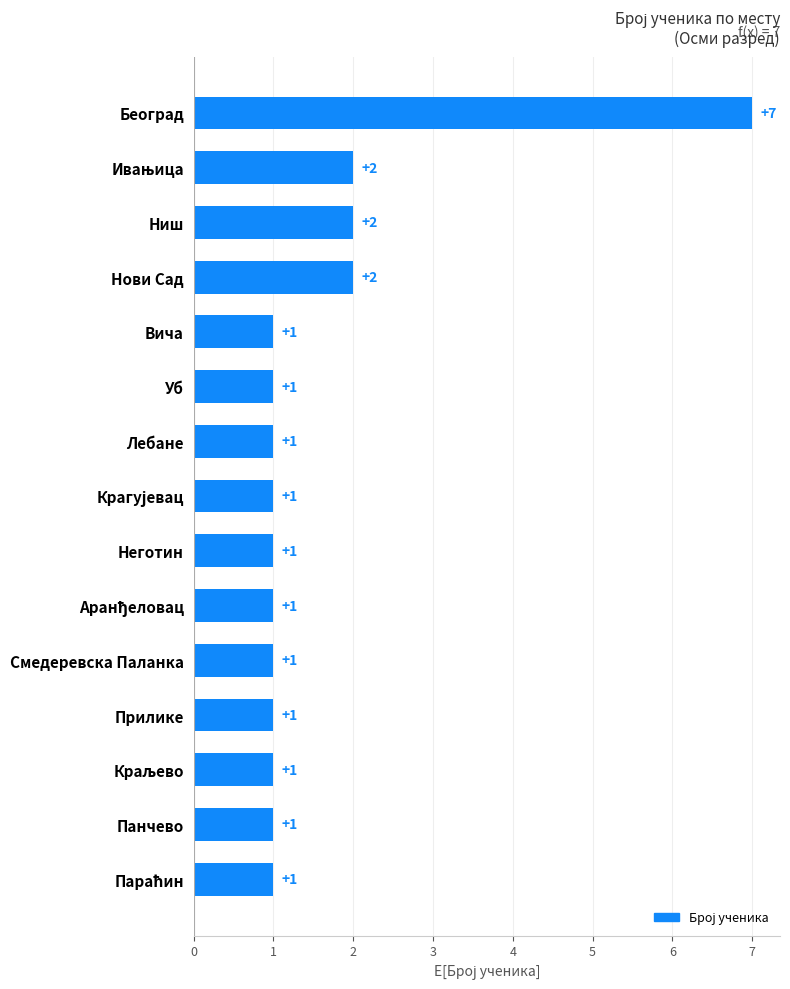

What is the label of the 5th bar from the bottom?

Смедеревска Паланка